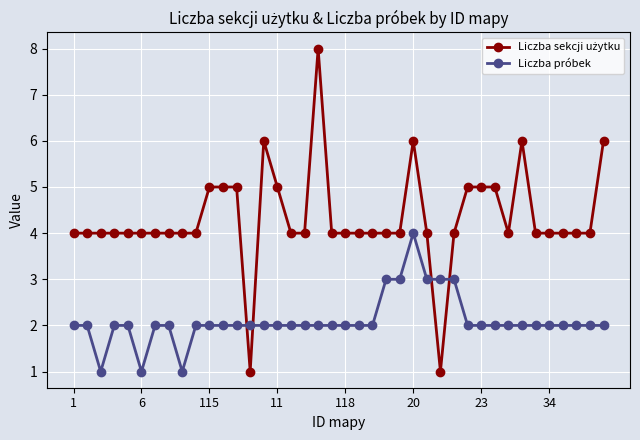

What is the maximum value shown in the chart?

8